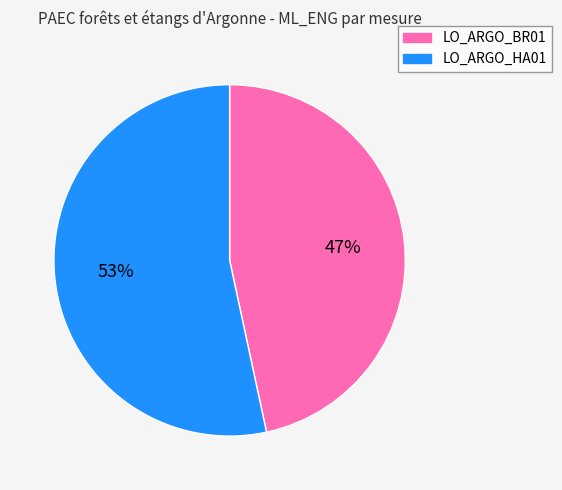

What is the smallest slice in the pie chart?

LO_ARGO_BR01